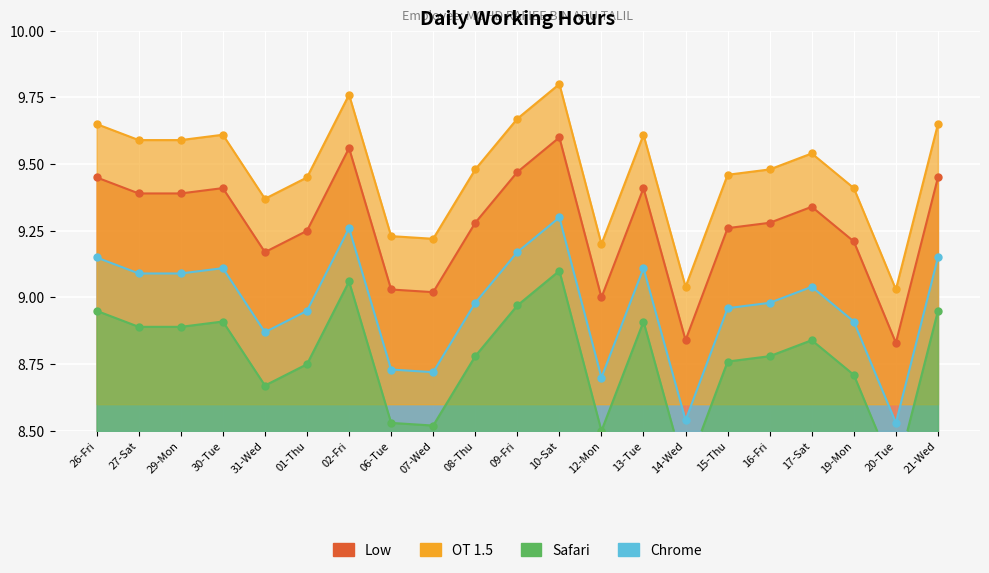

How many values are below 9?

2